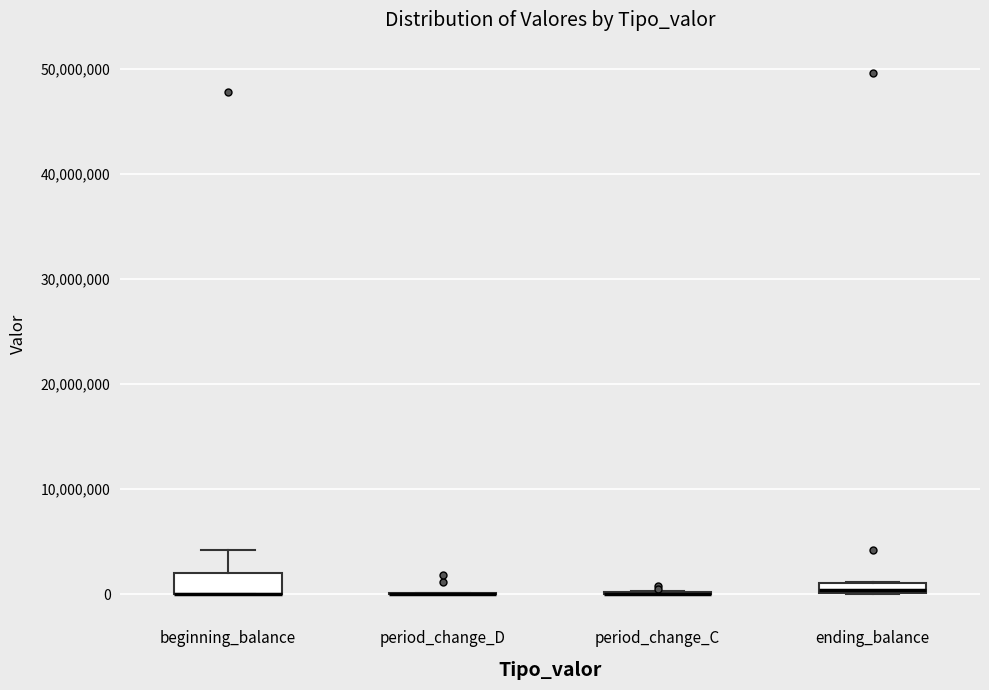

Which box is the tallest, from its lower edge to its upper edge?

beginning_balance